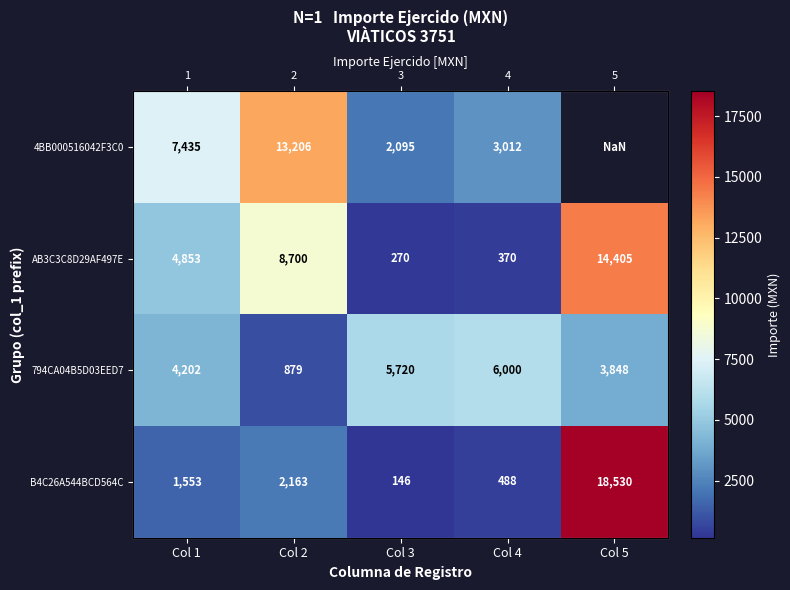

How many series are shown in this chart?

4